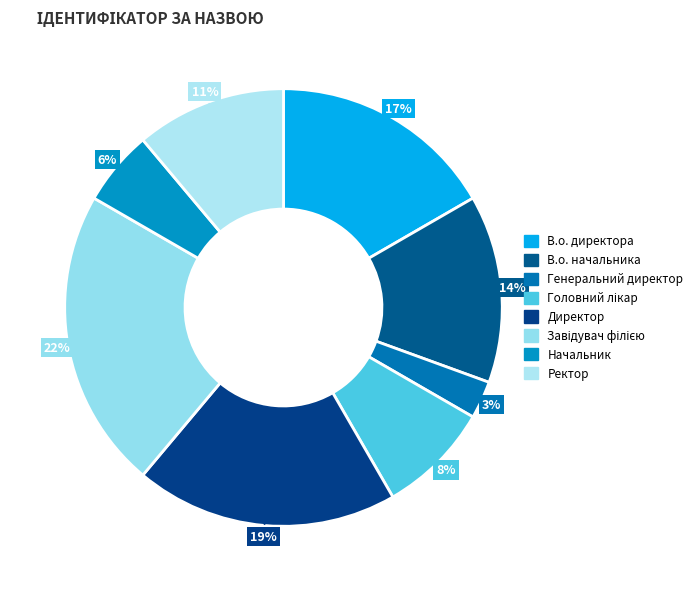

Is Ректор the majority of the pie?

No